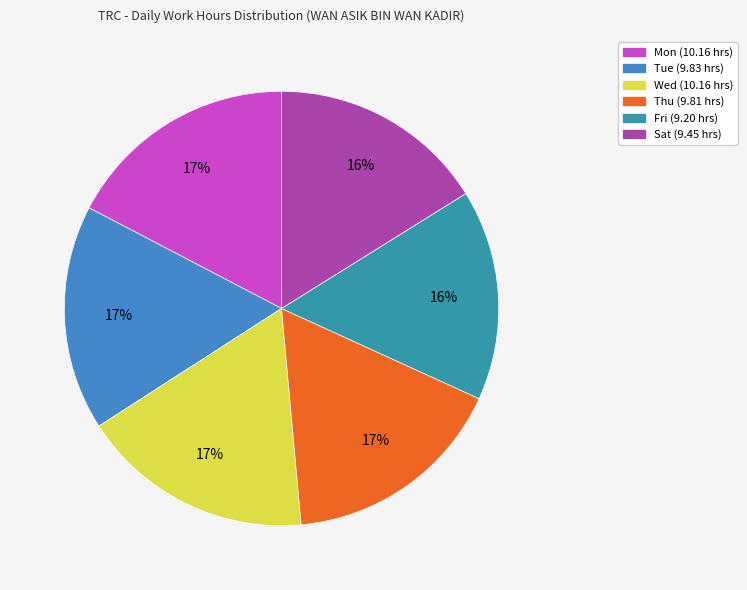

Do Thu and Mon together represent more than half of the pie?

No